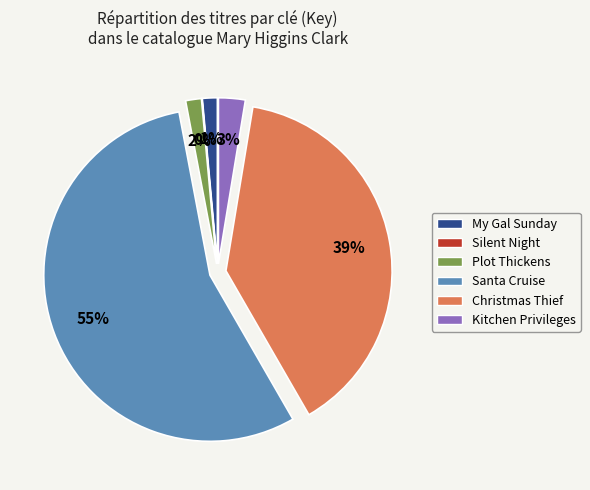

What is the change in value from Plot Thickens to Santa Cruise?

+39394544